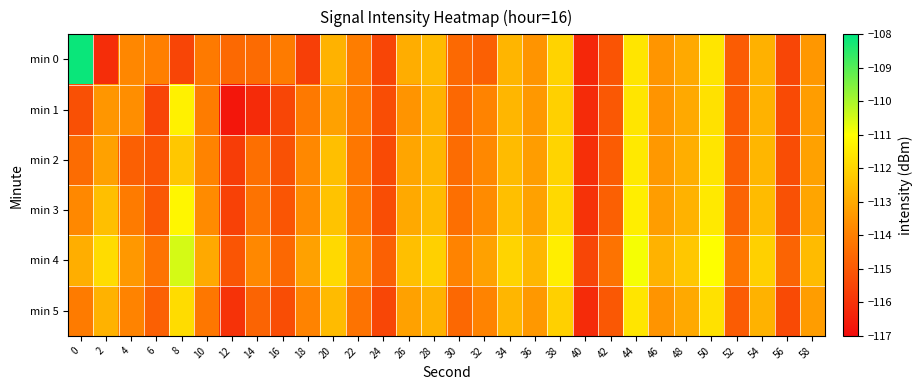

What is the maximum value shown in the chart?

-108.1